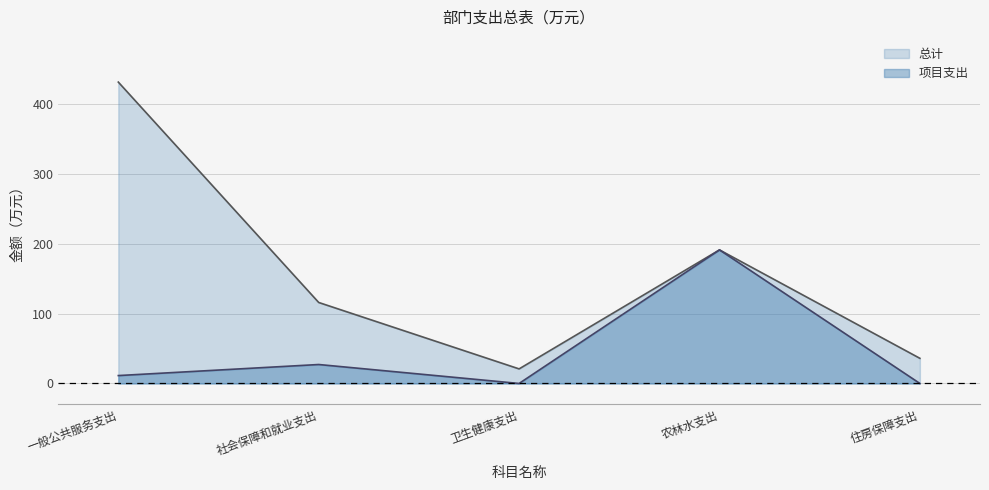

True or false: 总计 and 项目支出 intersect in this chart.

False